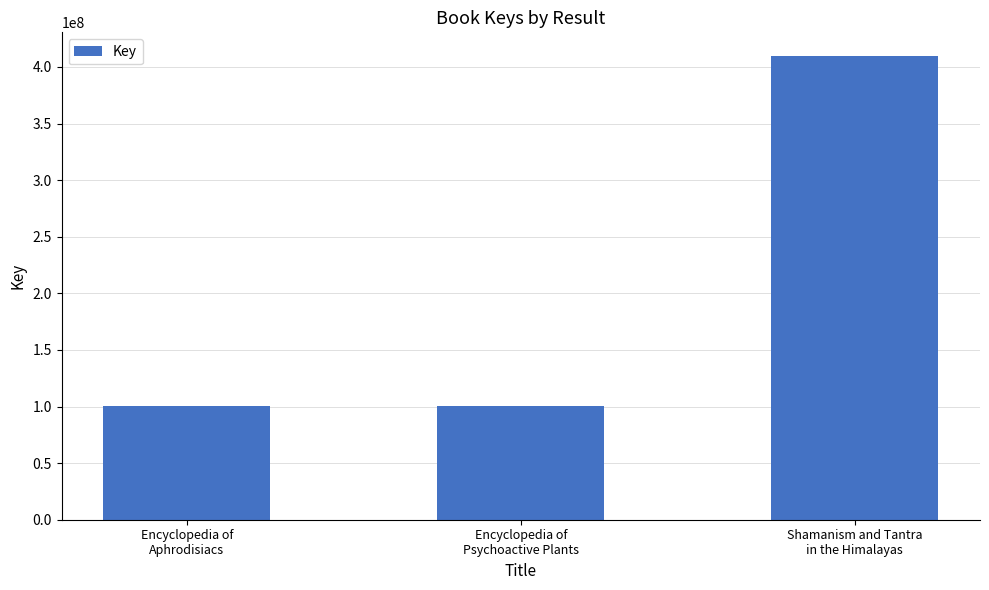

What is the maximum value shown in the chart?

410049430